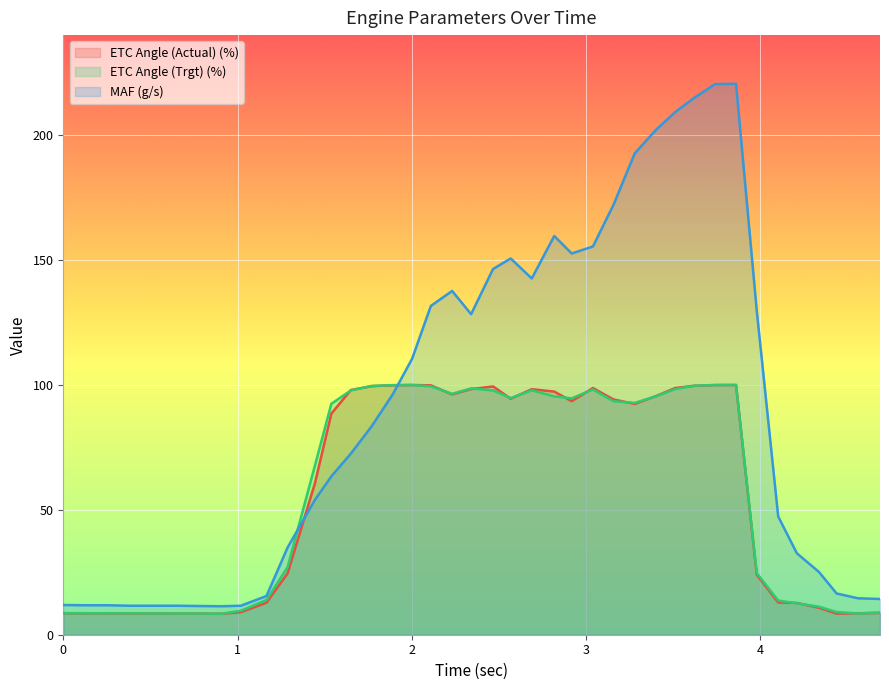

What is the minimum value for MAF (g/s)?

11.4